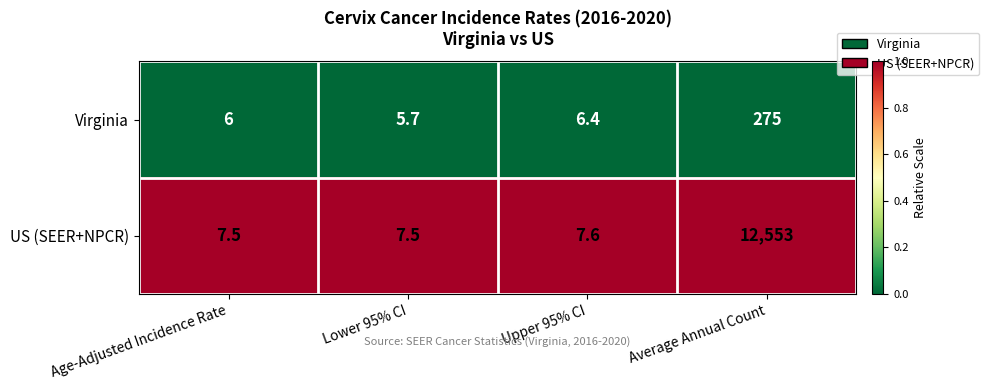

Reading left to right, list all the values displayed in this chart.

Virginia: 6.0	5.7	6.4	275.0
US (SEER+NPCR): 7.5	7.5	7.6	12553.0